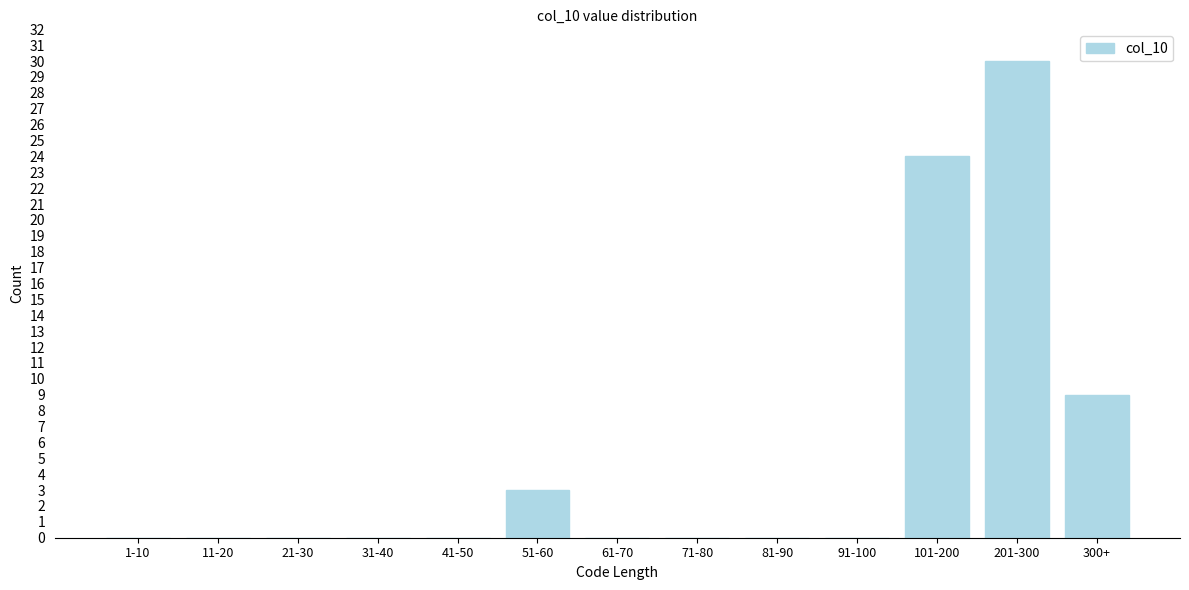

Reading left to right, extract all data points from this chart.

1-10=0	11-20=0	21-30=0	31-40=0	41-50=0	51-60=3	61-70=0	71-80=0	81-90=0	91-100=0	101-200=24	201-300=30	300+=9